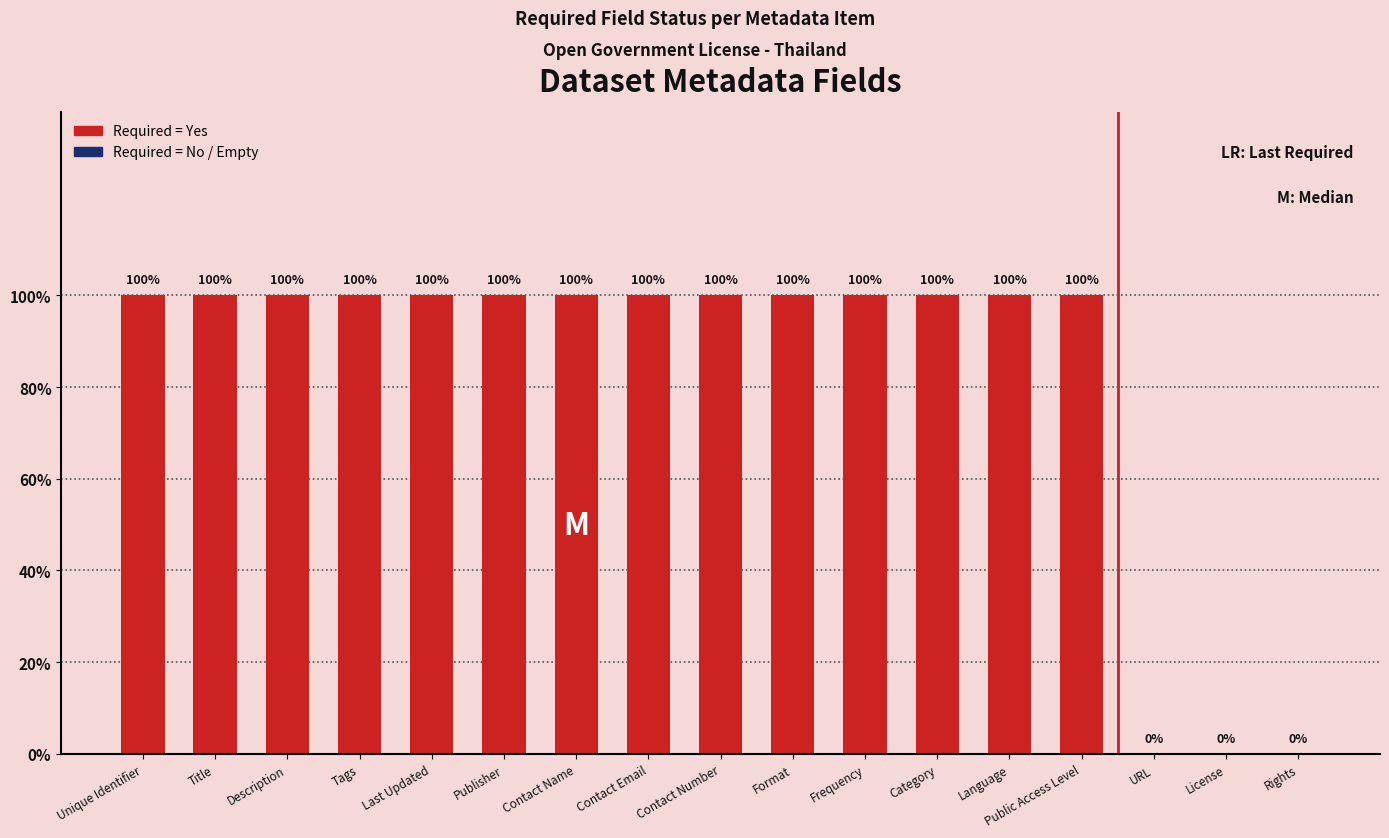

What is the ratio of the value at Category to the value at Language?

1.0